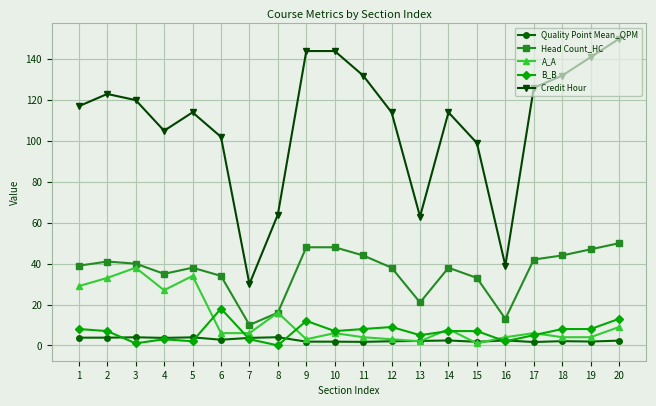

Which series has the largest range (max minus min)?

Credit Hour